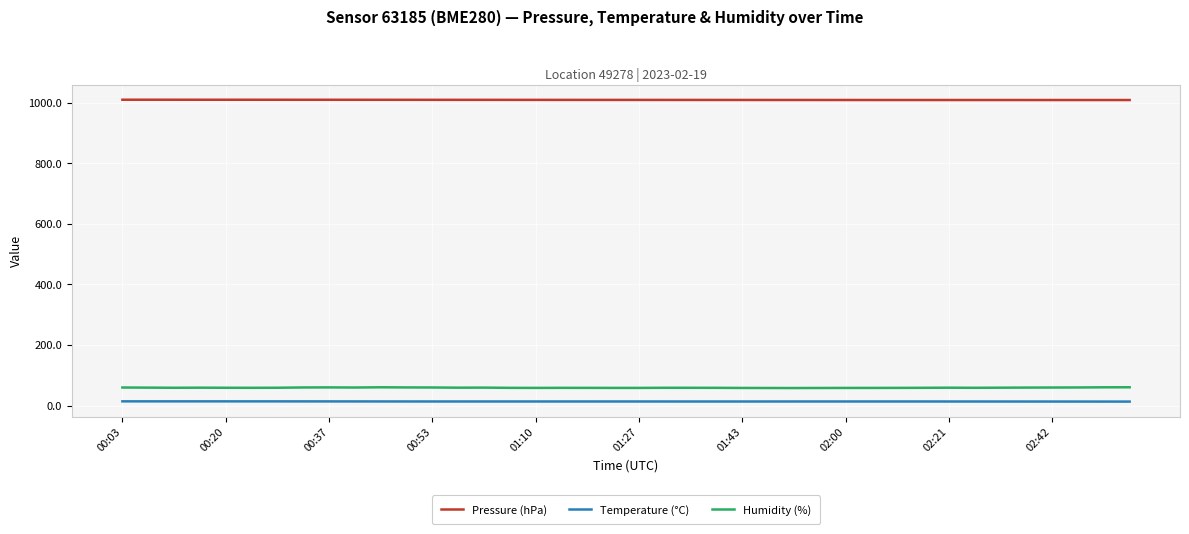

True or false: Temperature (°C) and Humidity (%) intersect in this chart.

False